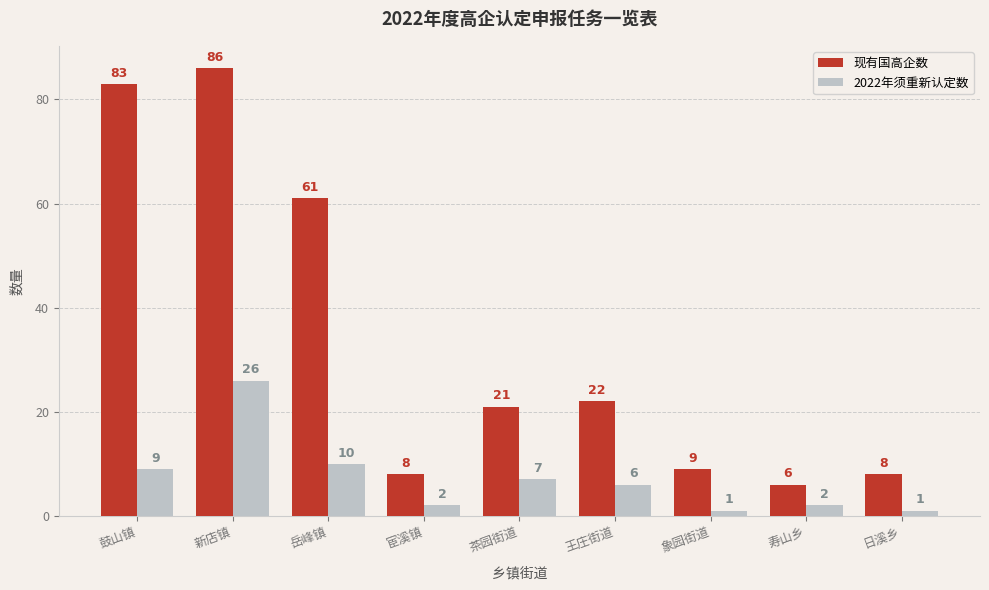

Where does the 2022年须重新认定数 series first go above 6?

鼓山镇